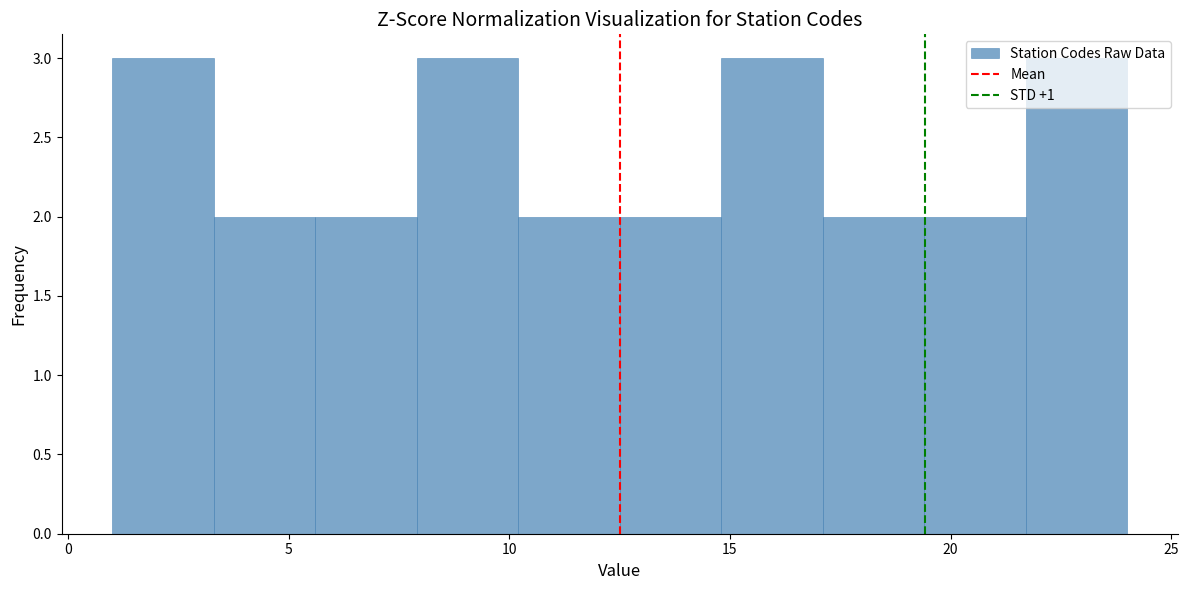

Reading left to right, list every bar in this chart as the range it spans on the x-axis followed by its height. Neither the bar edges nor the heights are printed on the chart, so give them approximately, as read against the axes.

1.0 to 3.3: 3
3.3 to 5.6: 2
5.6 to 7.9: 2
7.9 to 10.2: 3
10.2 to 12.5: 2
12.5 to 14.8: 2
14.8 to 17.1: 3
17.1 to 19.4: 2
19.4 to 21.7: 2
21.7 to 24.0: 3